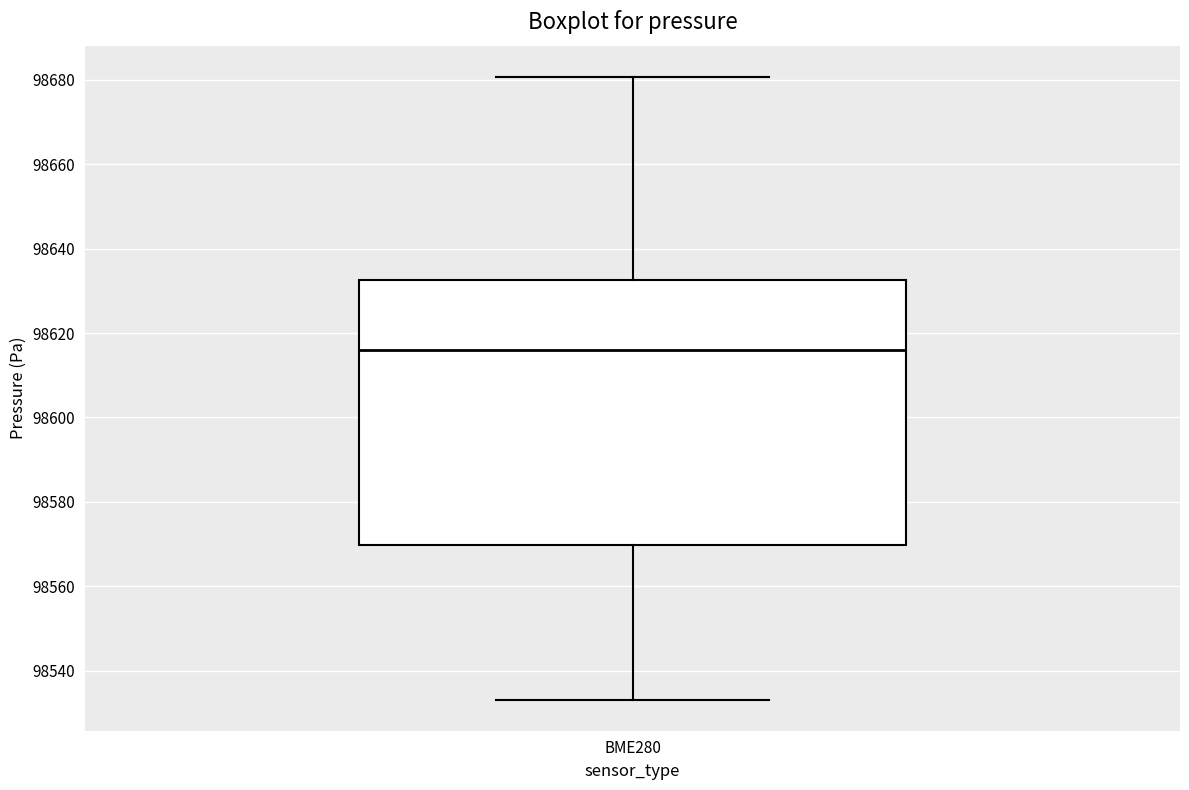

Transcribe this box plot: give where the median line is, the range the box spans, and where the two whiskers end, as read against the y-axis. The values are not printed on the chart, so give them approximately, as read against the axis.

median 98616, box 98570 to 98632, whiskers 98534 to 98680